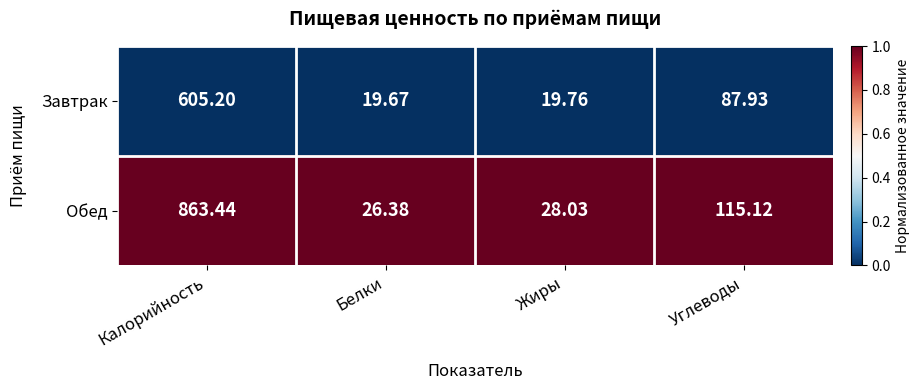

Rank the series by their maximum value, from highest to lowest.

Обед, Завтрак